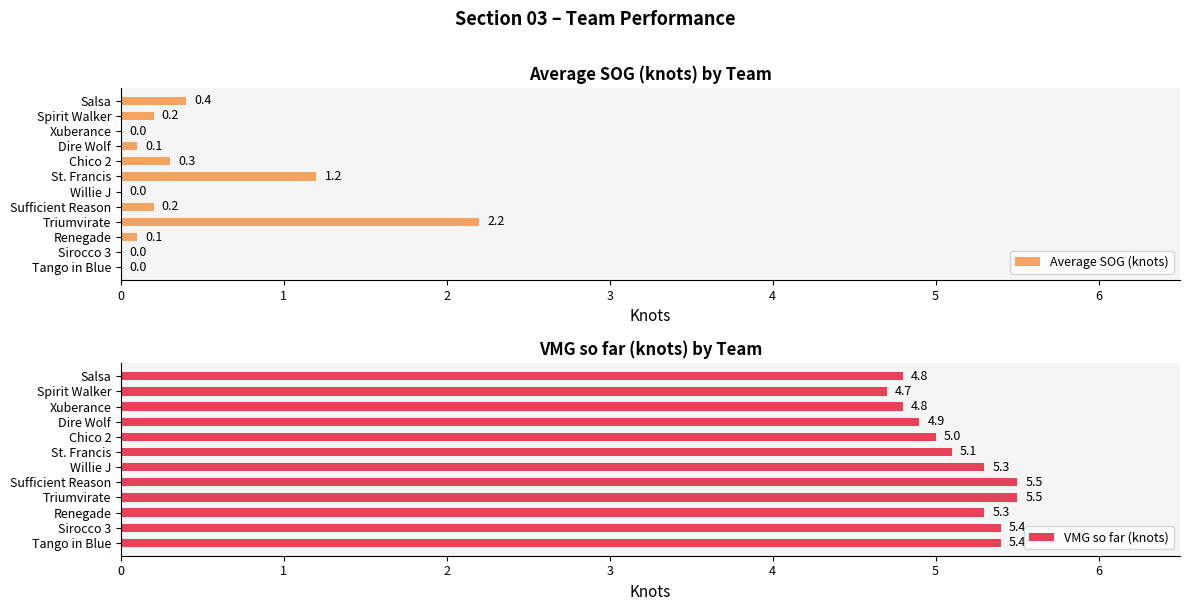

What is the sum of the VMG so far (knots) values at Sirocco 3 and Triumvirate?

10.9